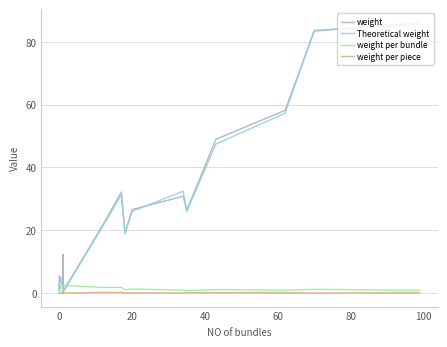

How many distinct data groups are displayed?

4